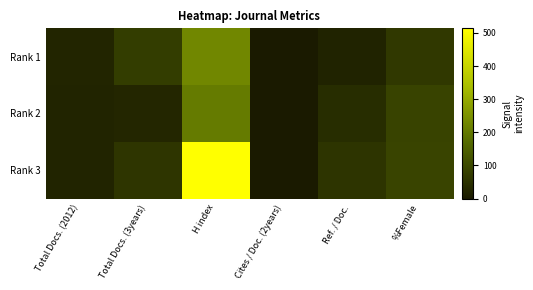

What is the maximum value shown in the chart?

514